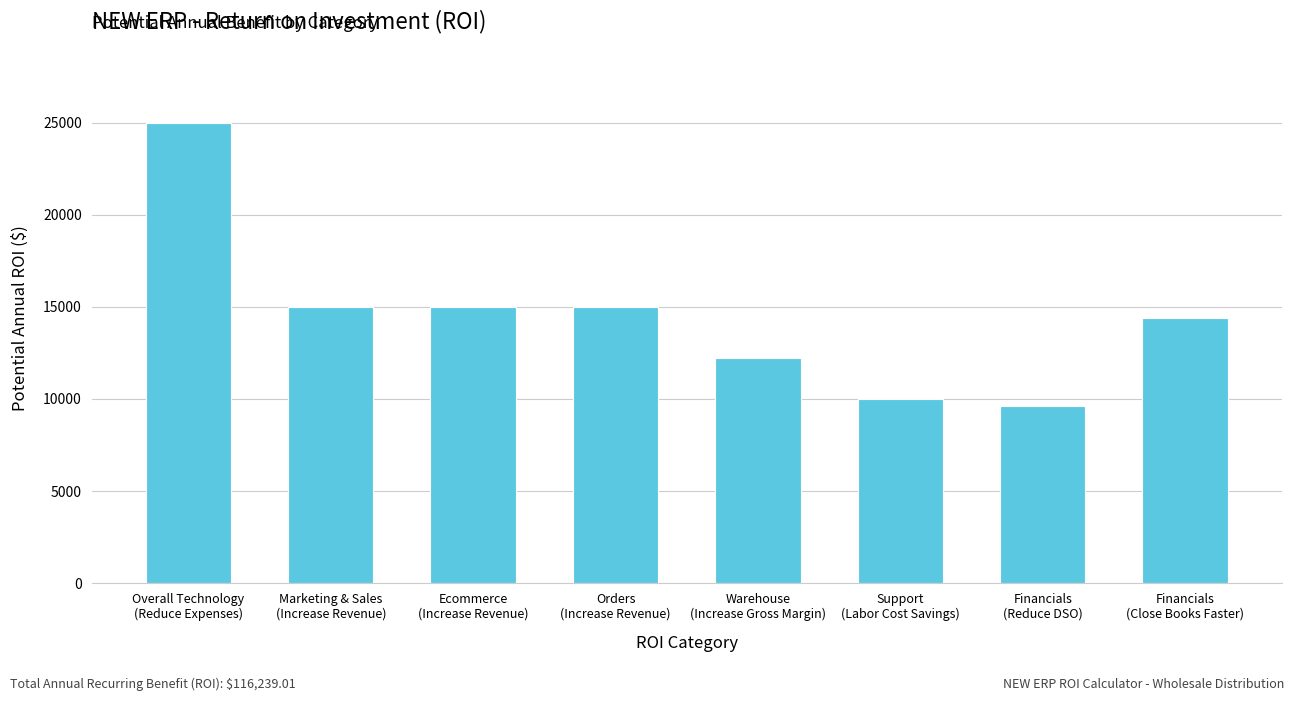

Count the number of values greater than 14999.

4